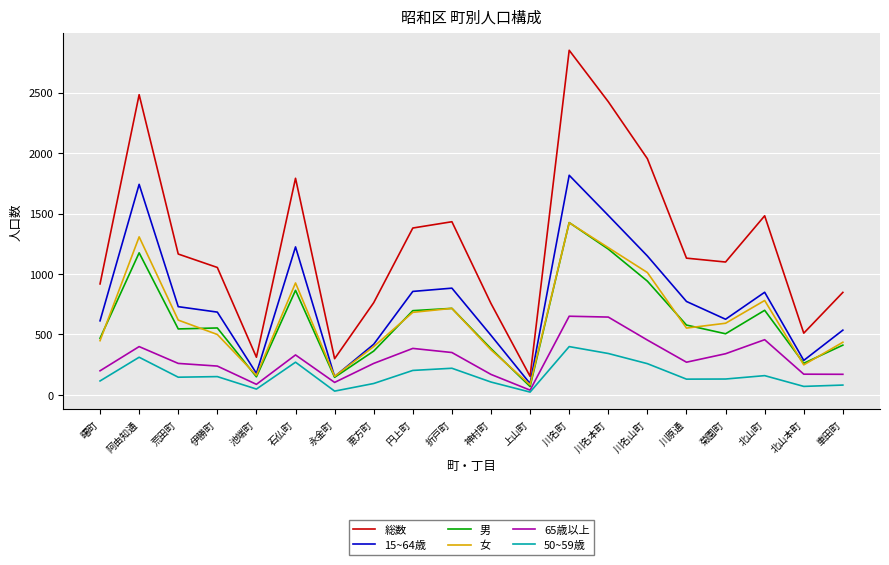

What is the sum of all 男 values?

12164